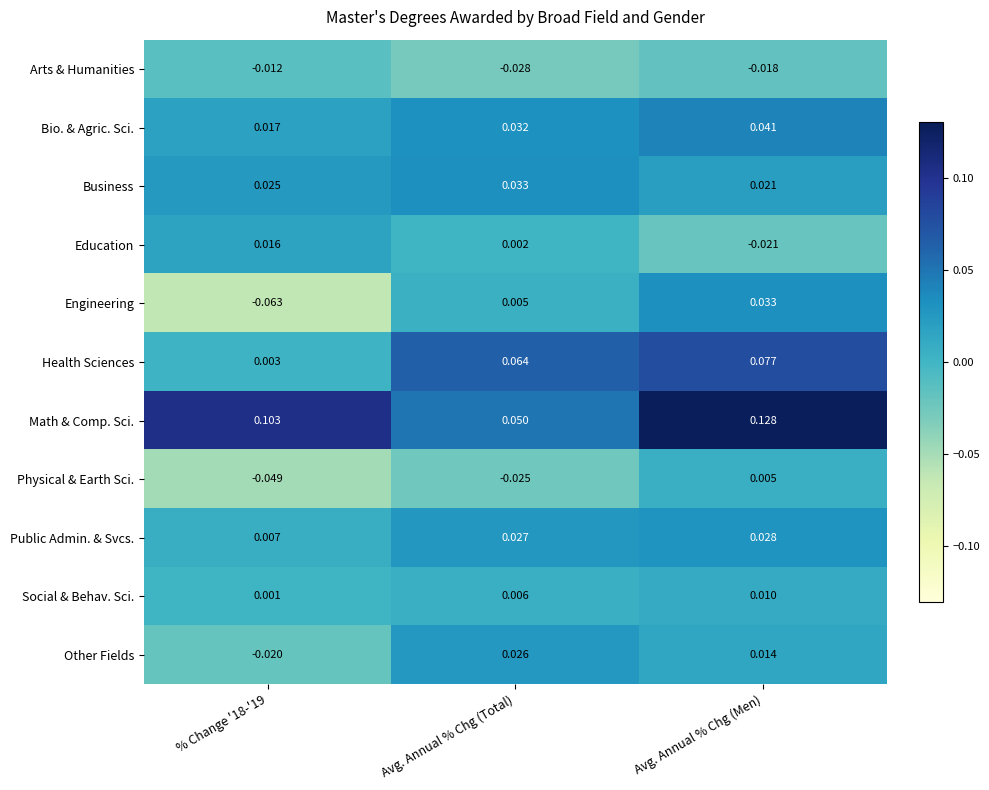

Count the number of data series in this chart.

11